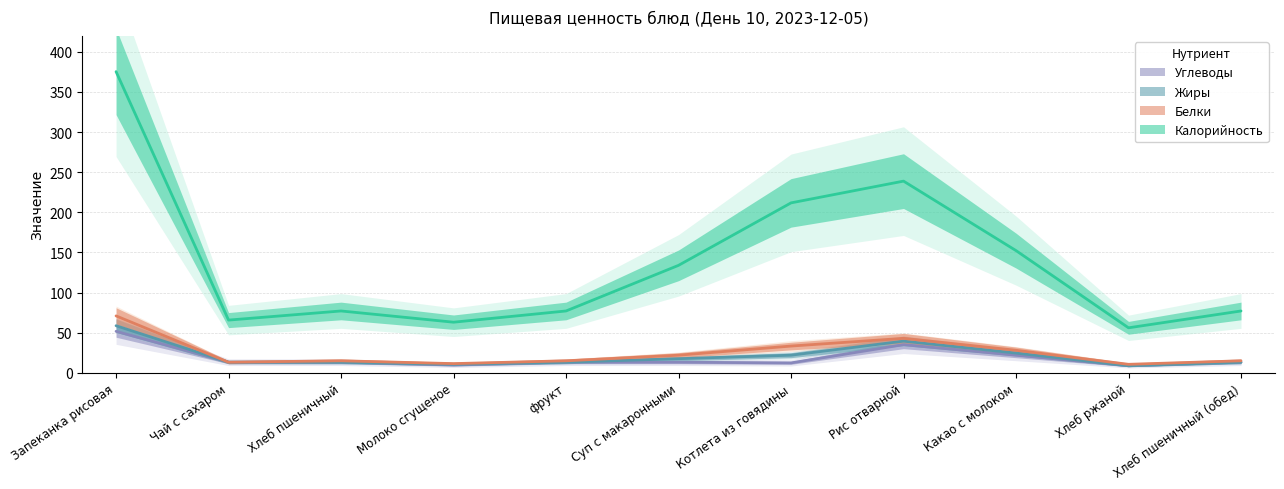

True or false: Углеводы and Калорийность cross at least once.

False